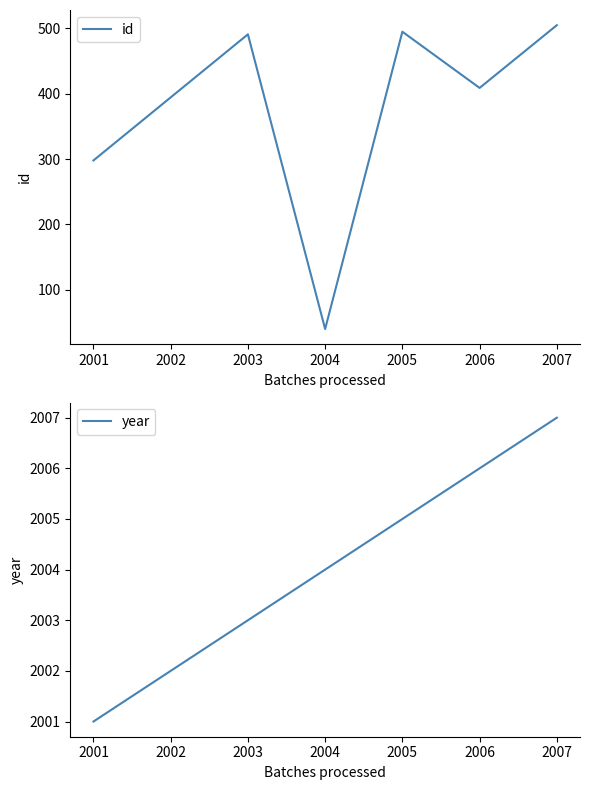

What is the sum of all id values?

2238